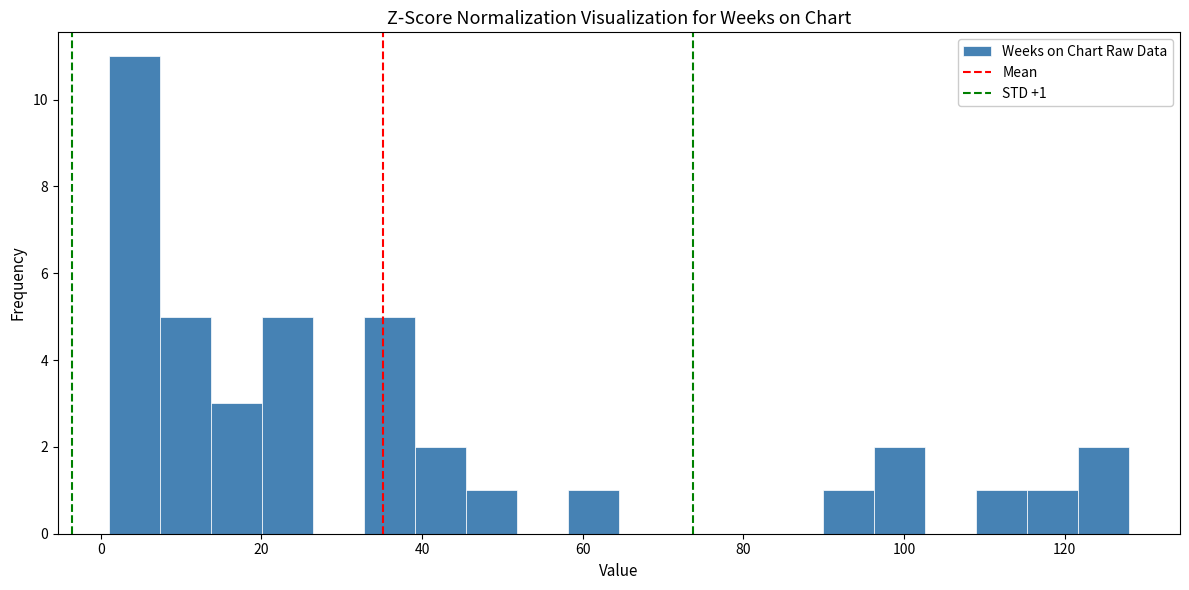

Around what value on the x-axis is the tallest bar? Give the approximate position of its centre, as read against the axis.

4